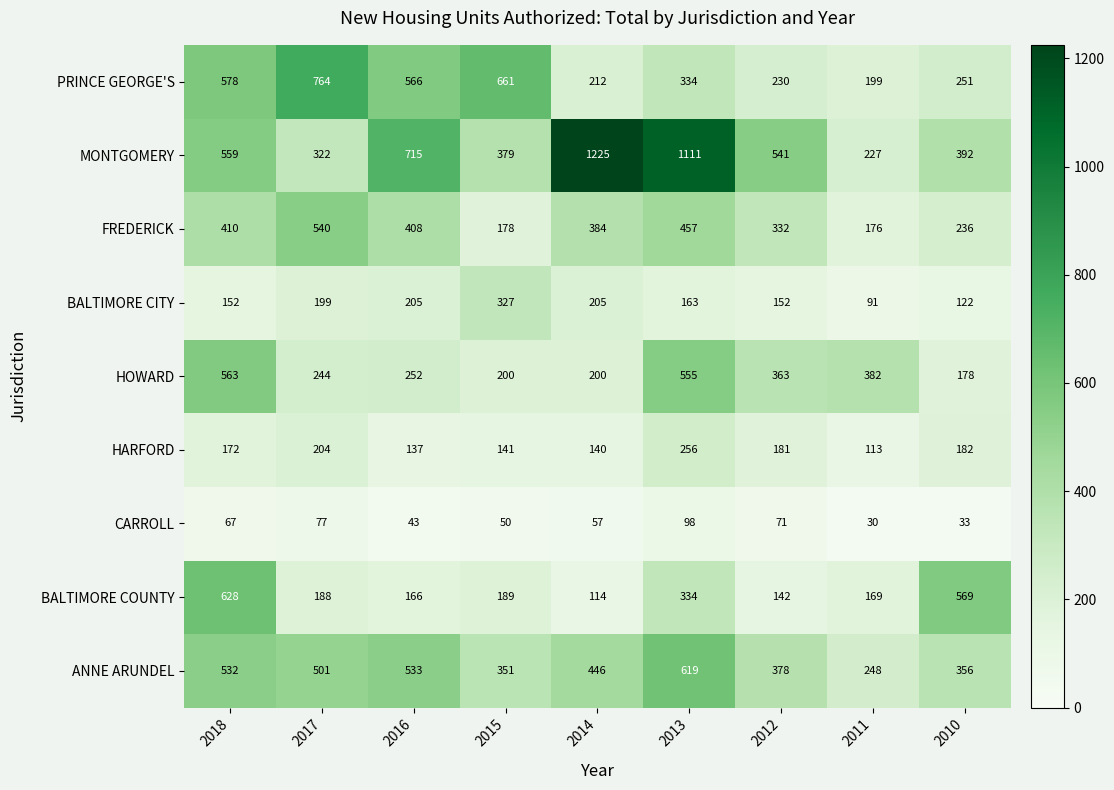

What value does the BALTIMORE COUNTY series have at 2013, to the nearest 100?

300